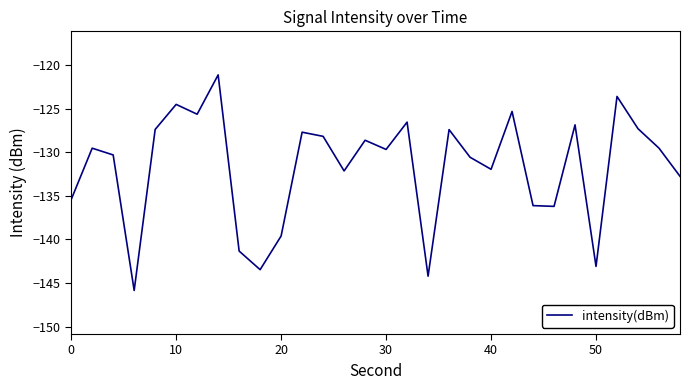

How many interior local valleys (lower than both neighbors) does the data have?

9